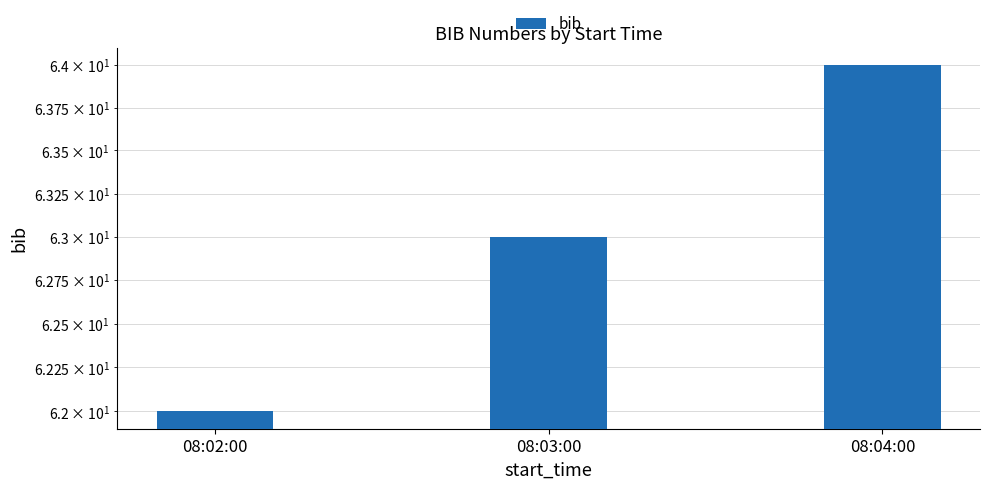

Where does the data first go above 63?

08:04:00